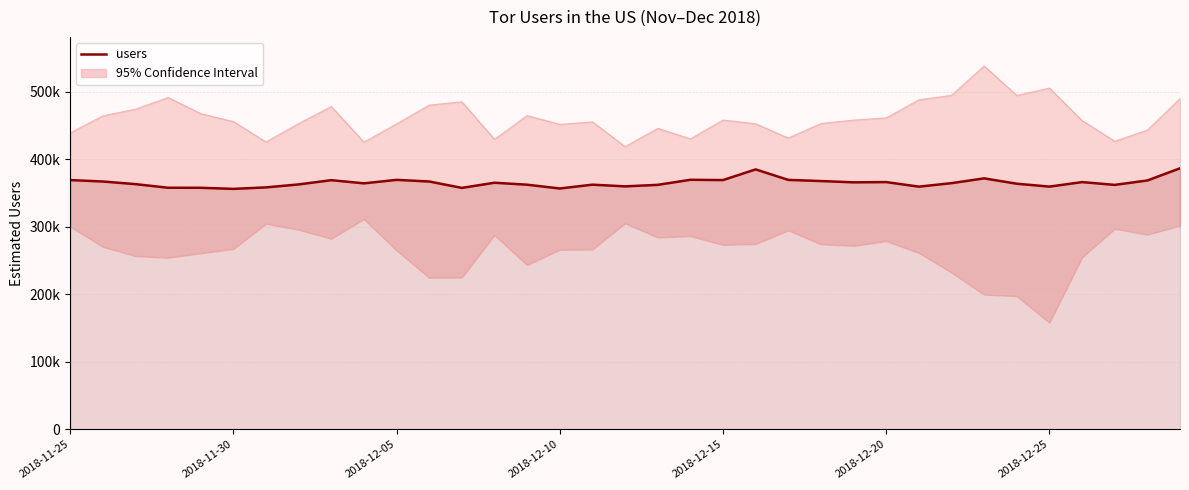

Between 2018-12-25 and 31, which is larger?

31